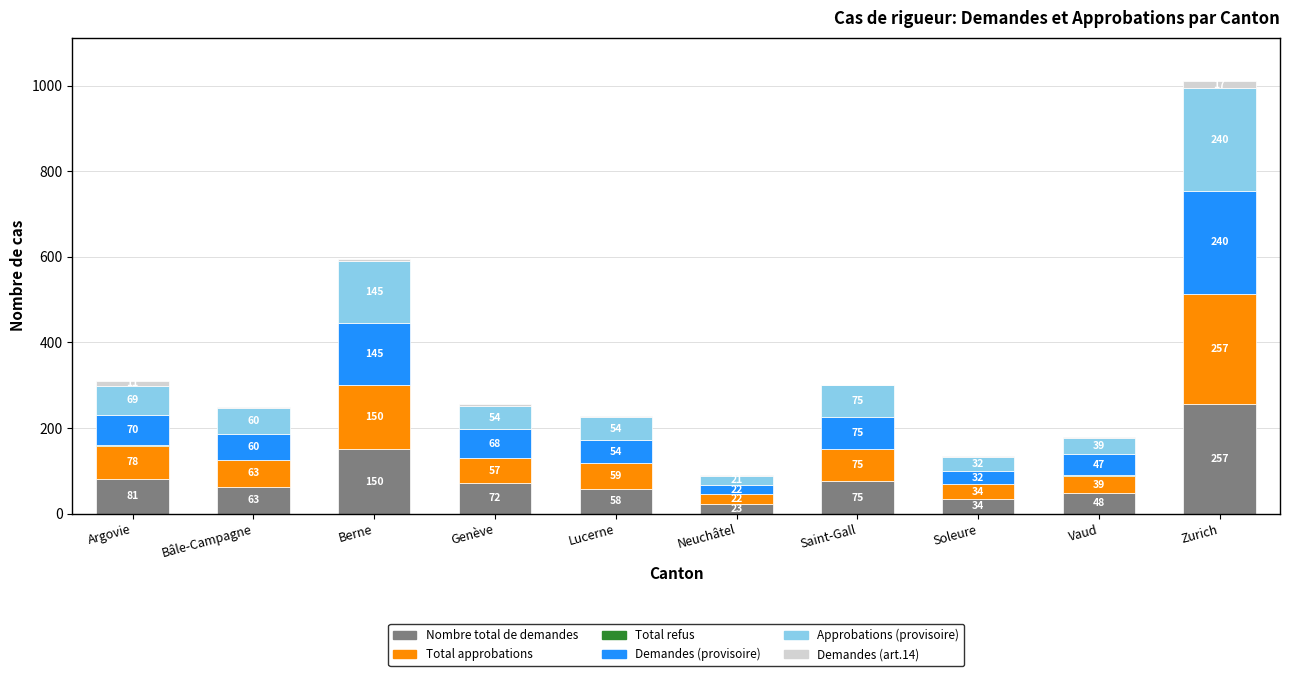

What is the total value across all series at Neuchâtel?

89